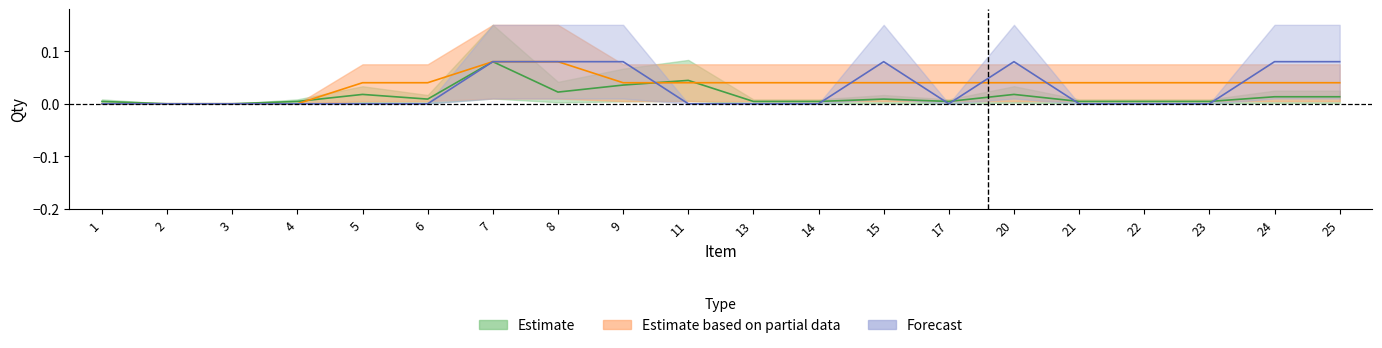

Is the value of Forecast at 1 greater than the value of Estimate based on partial data at 2?

No